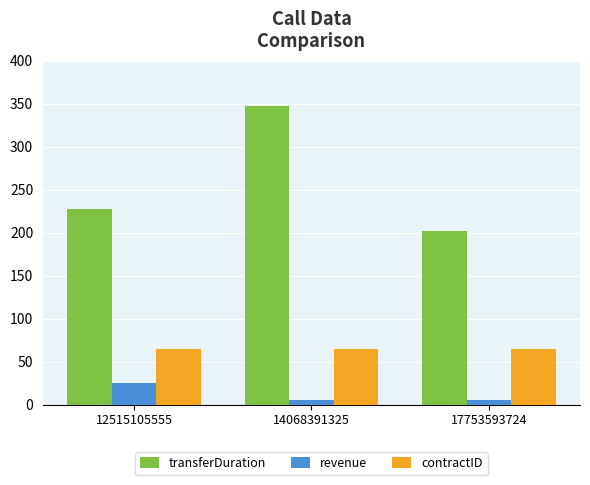

At which category is the sum across all series the highest?

14068391325